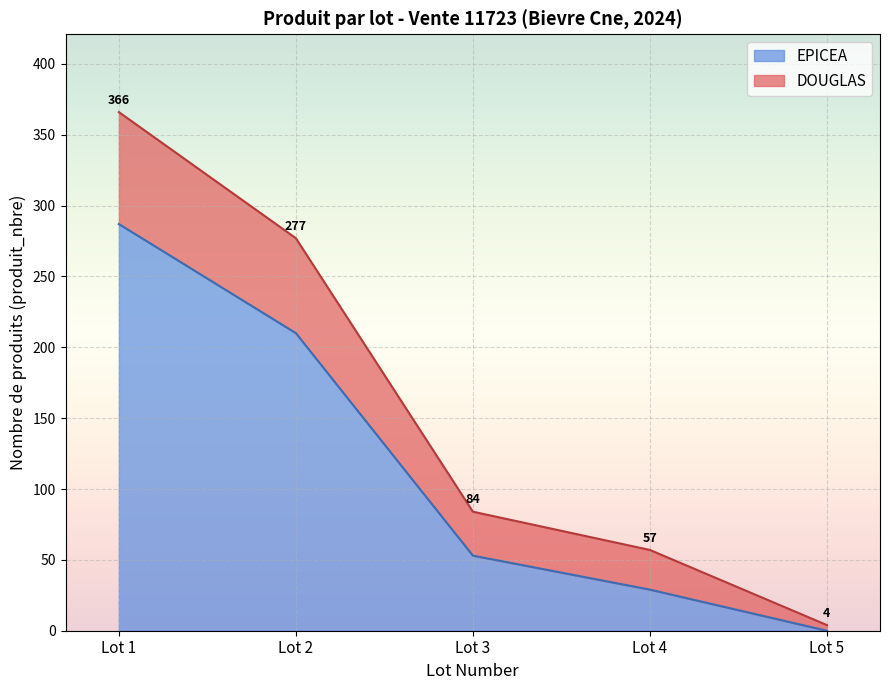

How many series are shown in this chart?

2